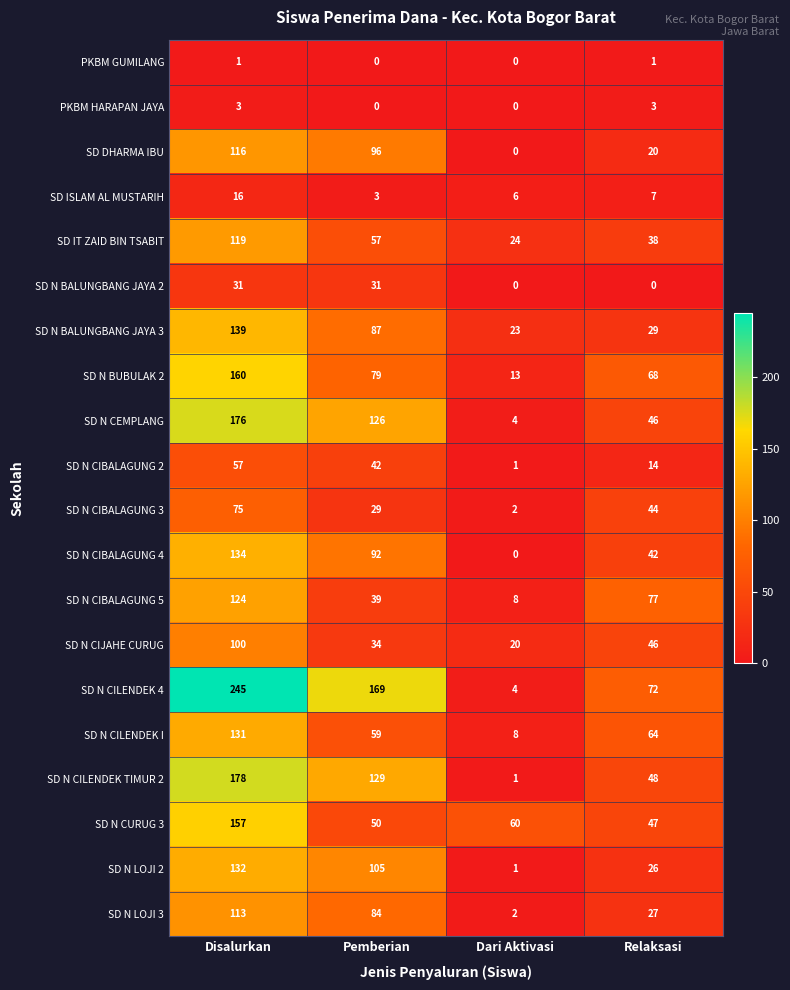

The value of SD N CEMPLANG at Disalurkan is 72. True or false?

False